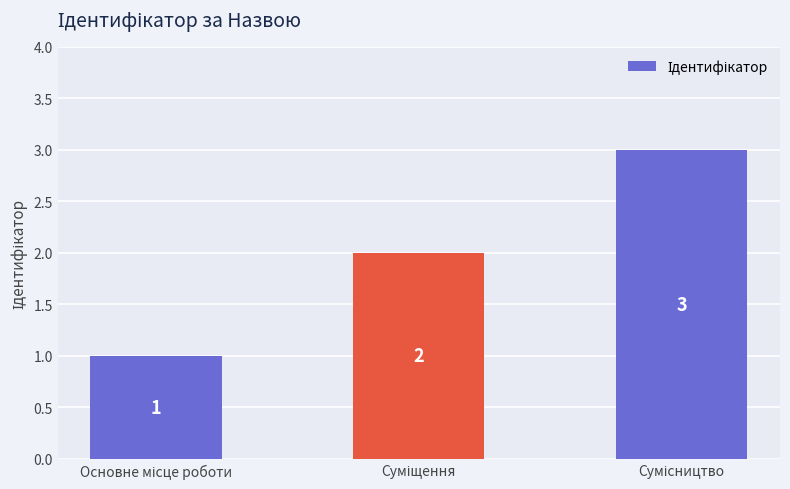

What is the greatest value displayed?

3